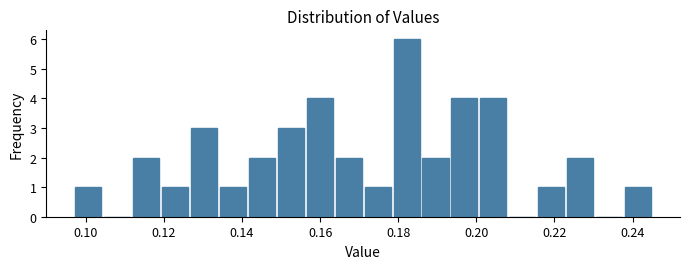

Read against the x-axis, roughly where is the centre of the tallest bar?

0.182